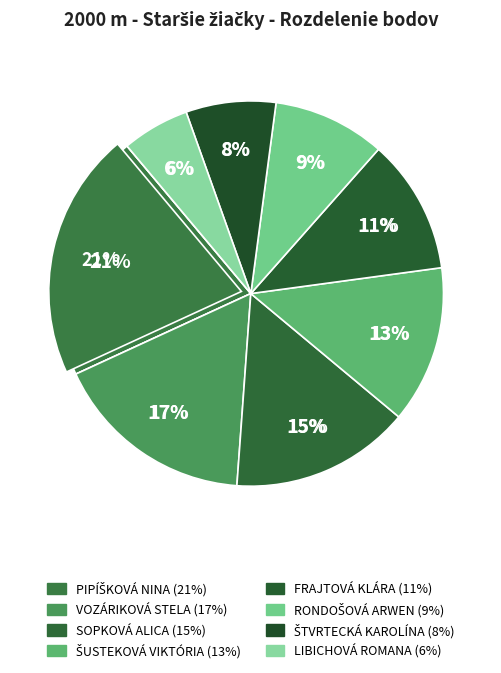

Count the number of slices in the pie.

8